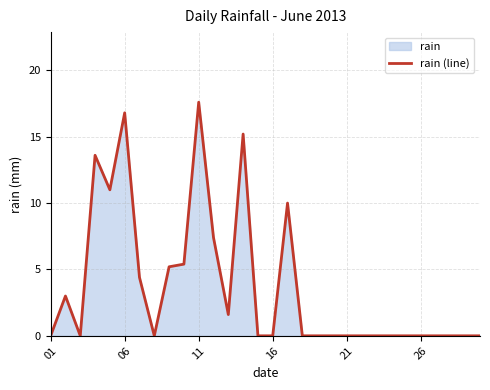

How many points are higher than both their immediate neighbors (excluding endpoints)?

6